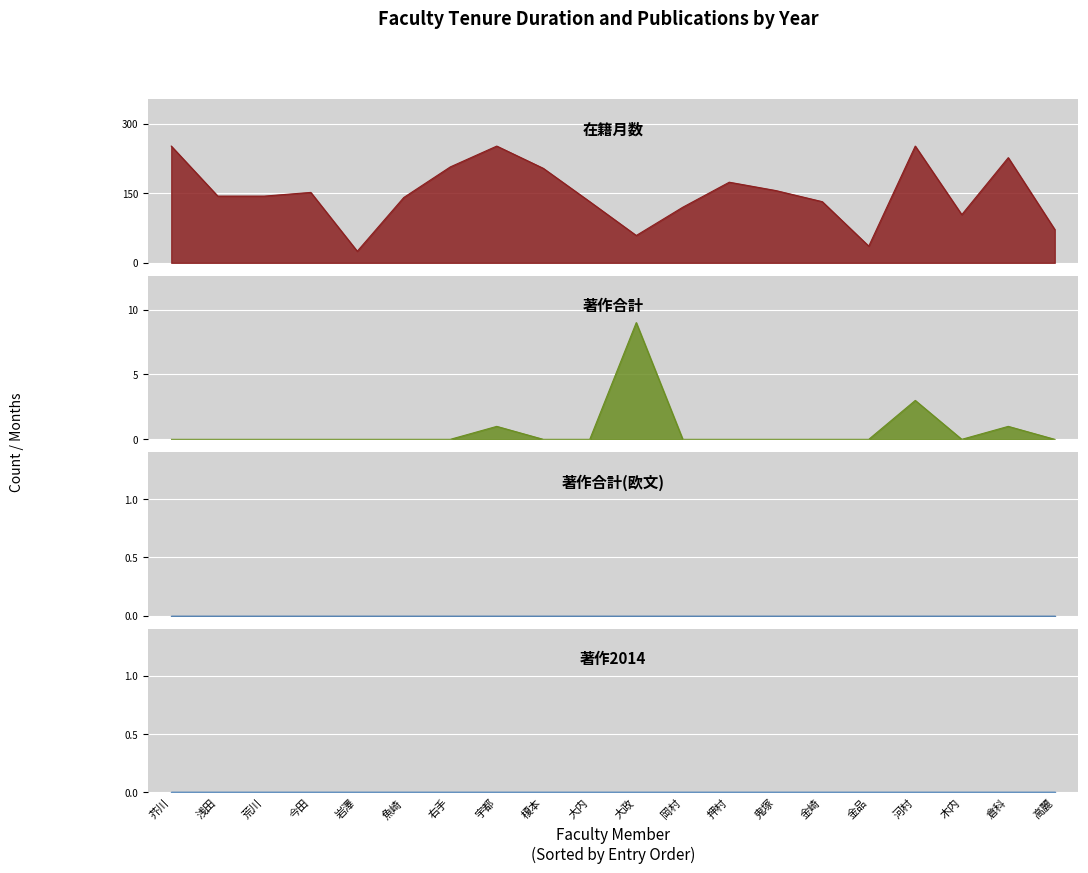

Between 榎本 and 大内, which series saw the biggest shift?

在籍月数